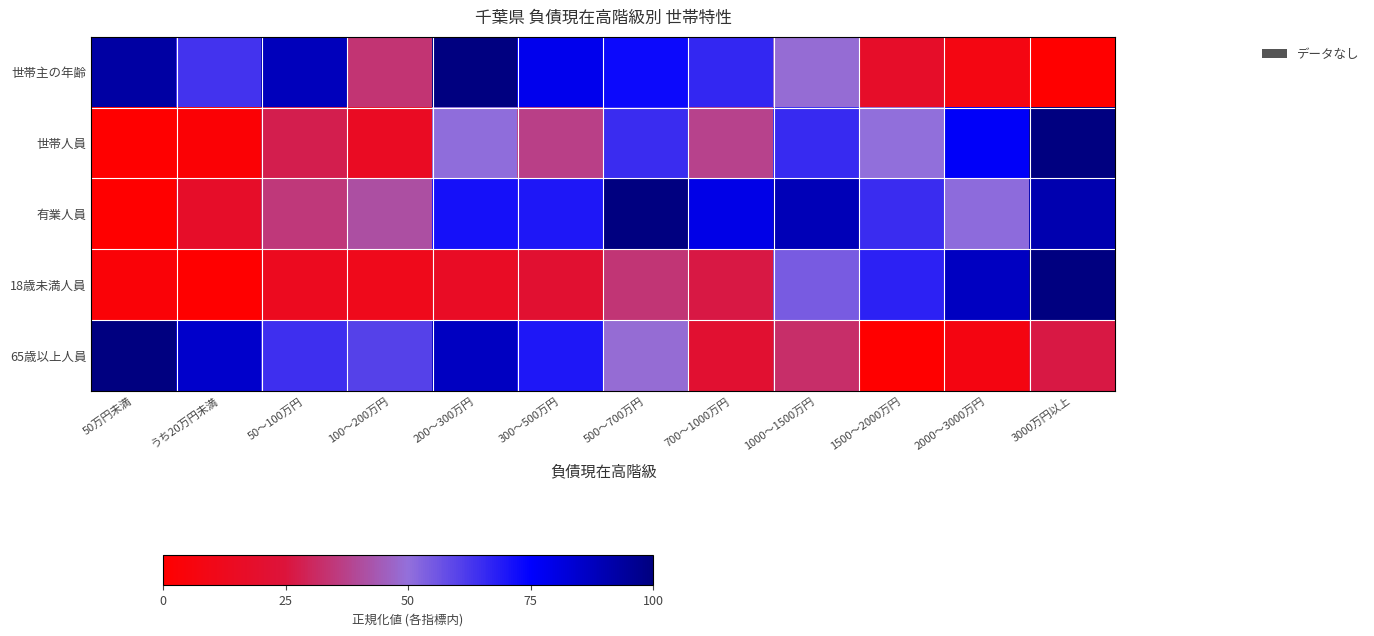

Which series has the largest range (max minus min)?

世帯主の年齢